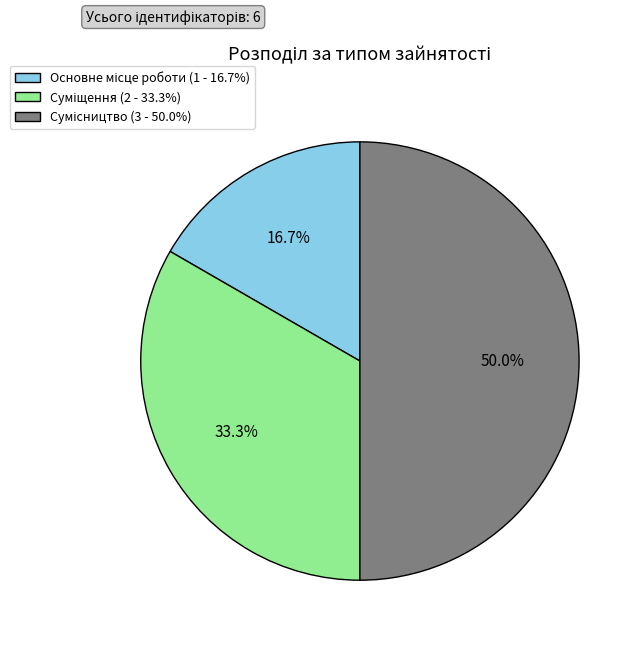

Rank the categories by value from lowest to highest.

Основне місце роботи, Суміщення, Сумісництво